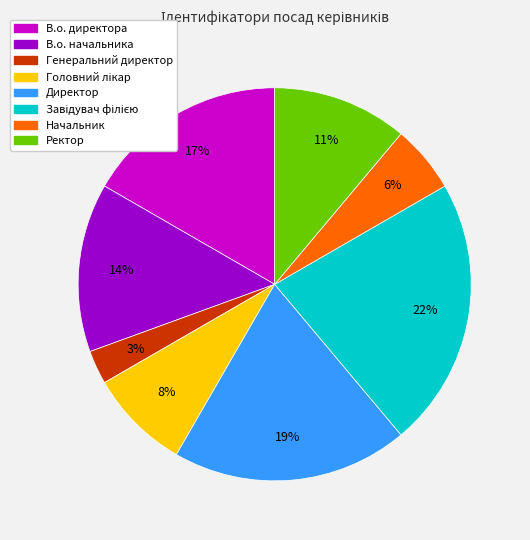

Is it true that В.о. директора is 23% of the pie?

False